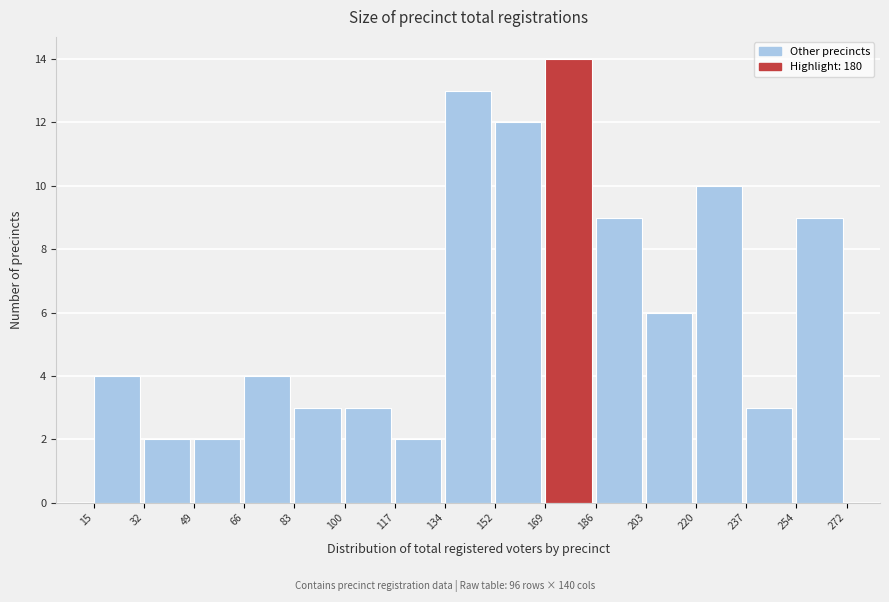

Reading left to right, transcribe this chart: for each bar, give the range it covers on the x-axis and its height. The values are not printed on the chart, so give them approximately, as read against the axis.

15 to 32: 4
32 to 49: 2
49 to 66: 2
66 to 83: 4
83 to 100: 3
100 to 117: 3
117 to 134: 2
134 to 152: 13
152 to 169: 12
169 to 186: 14
186 to 203: 9
203 to 220: 6
220 to 237: 10
237 to 254: 3
254 to 272: 9